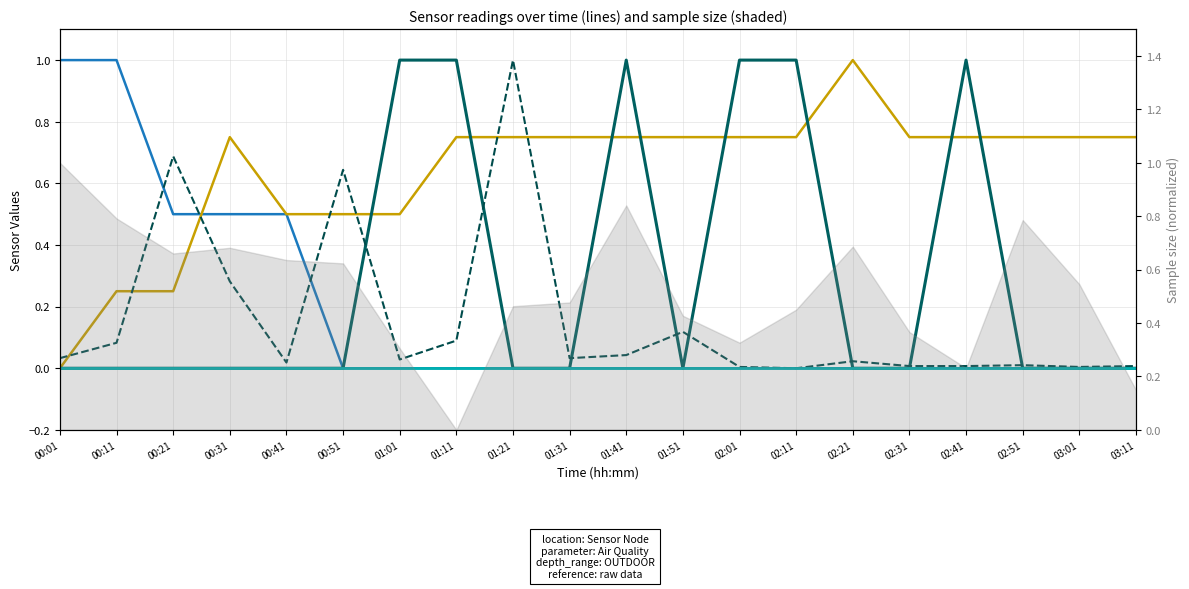

How many categories are shown in the chart?

20